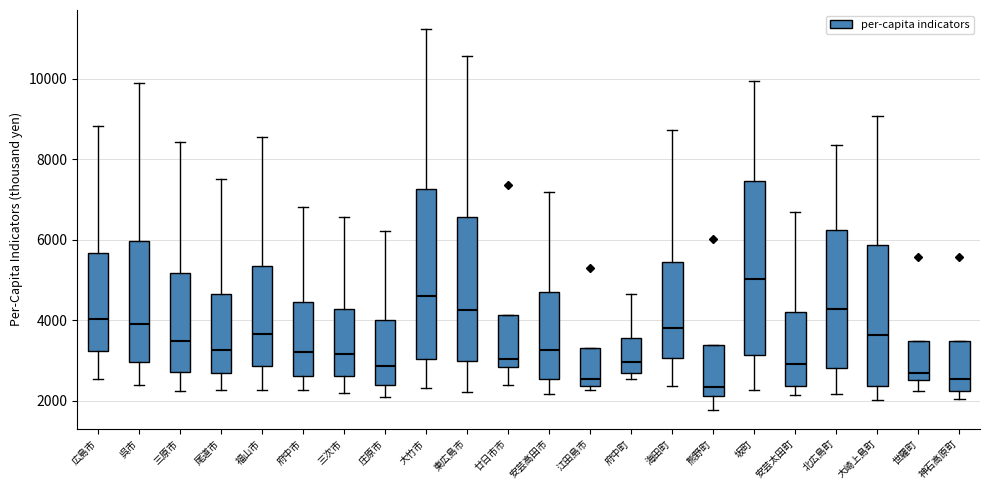

Reading left to right, read every box against the y-axis: the position of its median line, the range the box covers, and the ends of its whiskers. The values are not printed on the chart, so give them approximately, as read against the axis.

広島市: median 4000, box 3200 to 5600, whiskers 2600 to 8800
呉市: median 4000, box 3000 to 6000, whiskers 2400 to 10000
三原市: median 3400, box 2800 to 5200, whiskers 2200 to 8400
尾道市: median 3200, box 2600 to 4600, whiskers 2200 to 7600
福山市: median 3600, box 2800 to 5400, whiskers 2200 to 8600
府中市: median 3200, box 2600 to 4400, whiskers 2200 to 6800
三次市: median 3200, box 2600 to 4200, whiskers 2200 to 6600
庄原市: median 2800, box 2400 to 4000, whiskers 2000 to 6200
大竹市: median 4600, box 3000 to 7200, whiskers 2400 to 11200
東広島市: median 4200, box 3000 to 6600, whiskers 2200 to 10600
廿日市市: median 3000, box 2800 to 4200, whiskers 2400 to 4200
安芸高田市: median 3200, box 2600 to 4800, whiskers 2200 to 7200
江田島市: median 2600, box 2400 to 3400, whiskers 2200 to 3400
府中町: median 3000, box 2600 to 3600, whiskers 2600 (just below the box's lower edge) to 4600
海田町: median 3800, box 3000 to 5400, whiskers 2400 to 8800
熊野町: median 2400, box 2200 to 3400, whiskers 1800 to 3400
坂町: median 5000, box 3200 to 7400, whiskers 2200 to 10000
安芸太田町: median 3000, box 2400 to 4200, whiskers 2200 to 6600
北広島町: median 4200, box 2800 to 6200, whiskers 2200 to 8400
大崎上島町: median 3600, box 2400 to 5800, whiskers 2000 to 9000
世羅町: median 2600 (just above the box's lower edge), box 2600 to 3400, whiskers 2200 to 3400
神石高原町: median 2600, box 2200 to 3400, whiskers 2000 to 3400